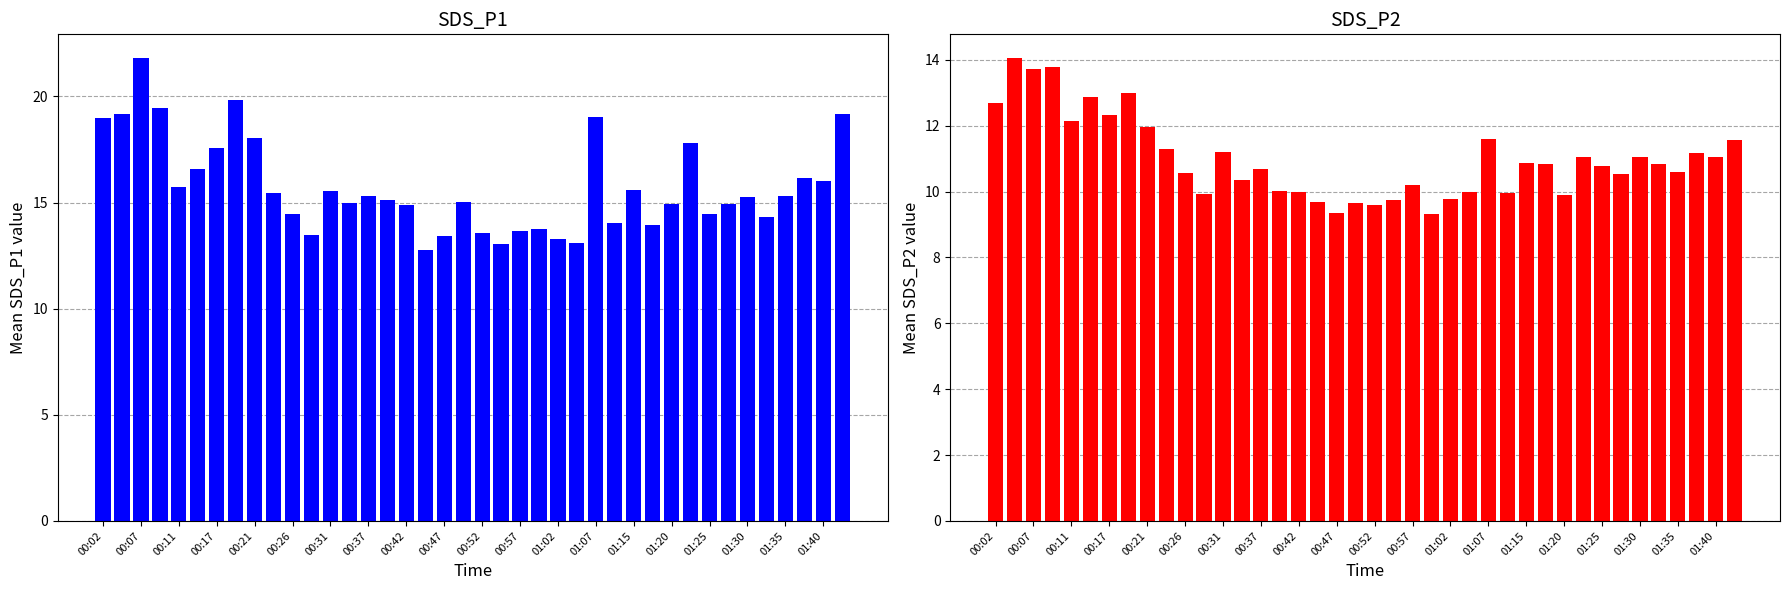

How many data points does each series have?

40